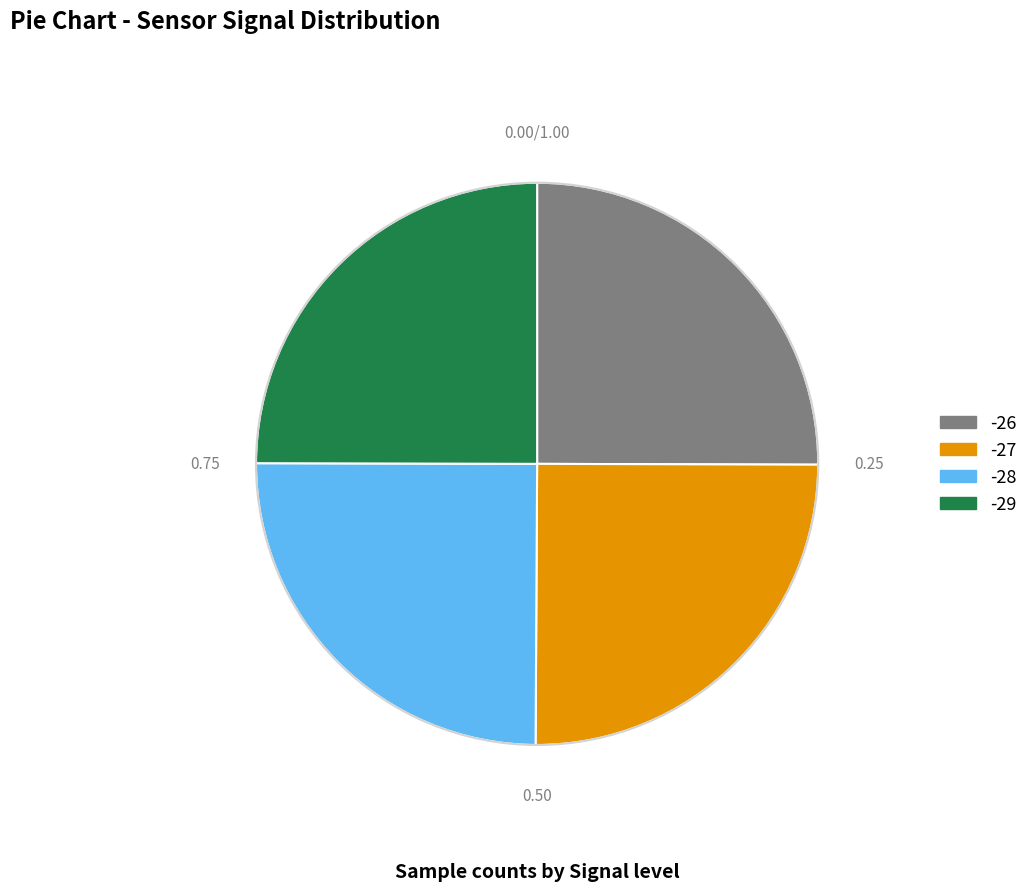

Is there a majority slice in this chart?

No